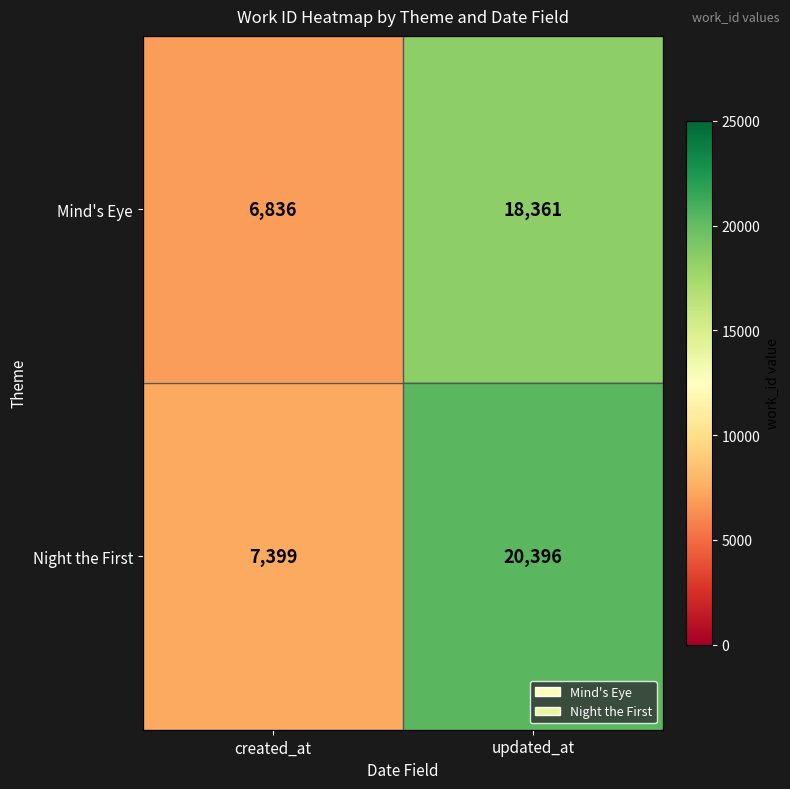

What is the minimum value shown in the chart?

6836